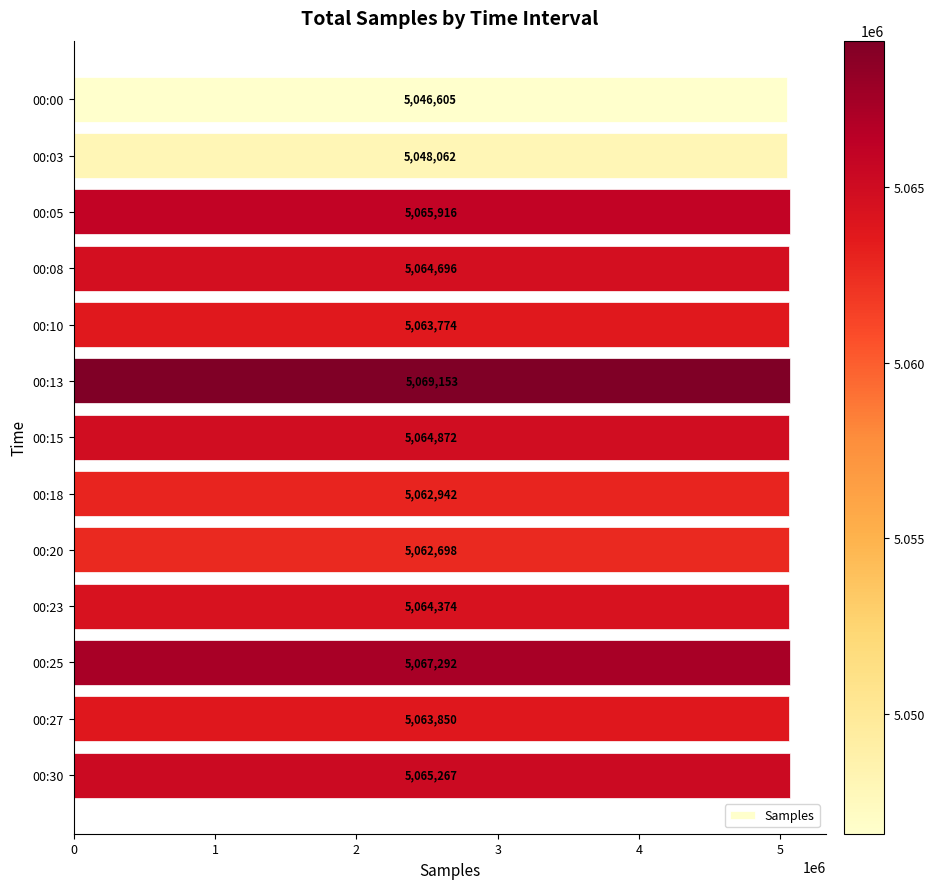

What is the approximate value at 00:13?

5069153